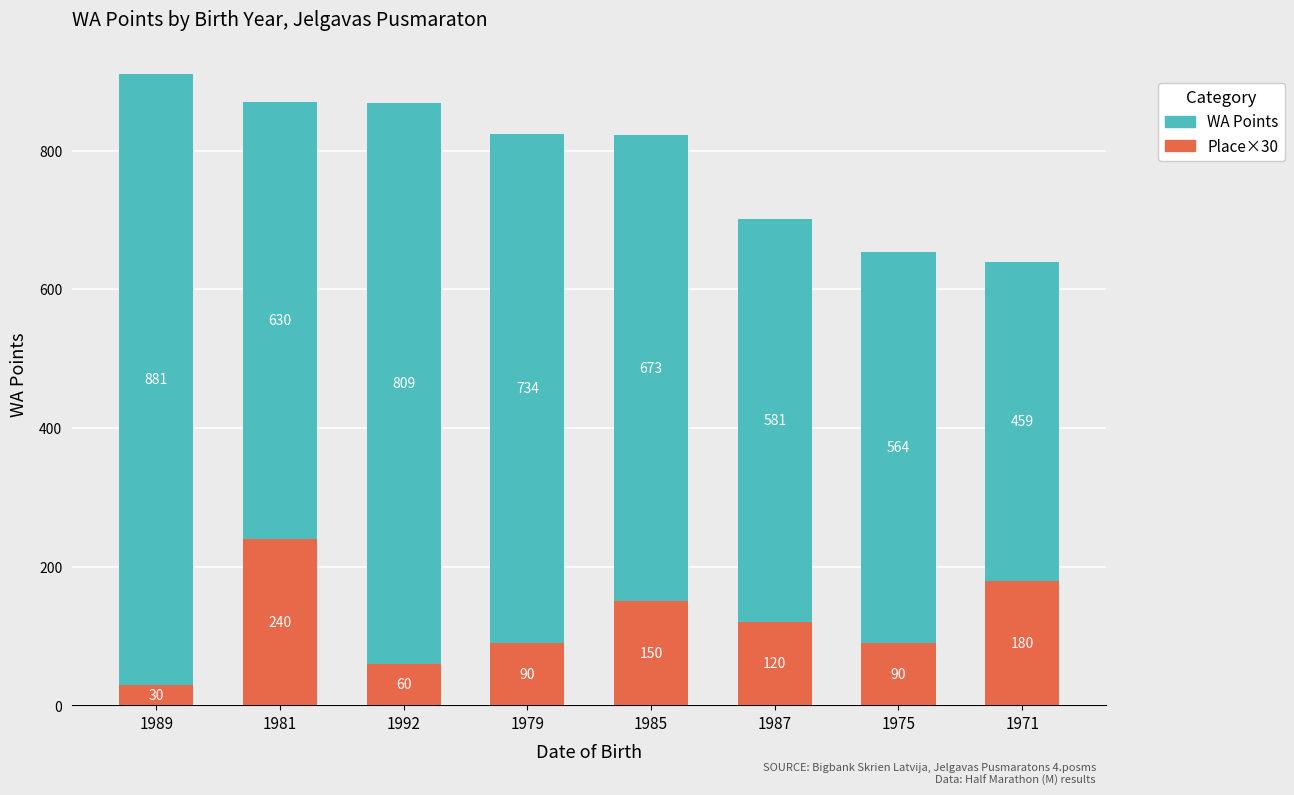

Count the number of data series in this chart.

2